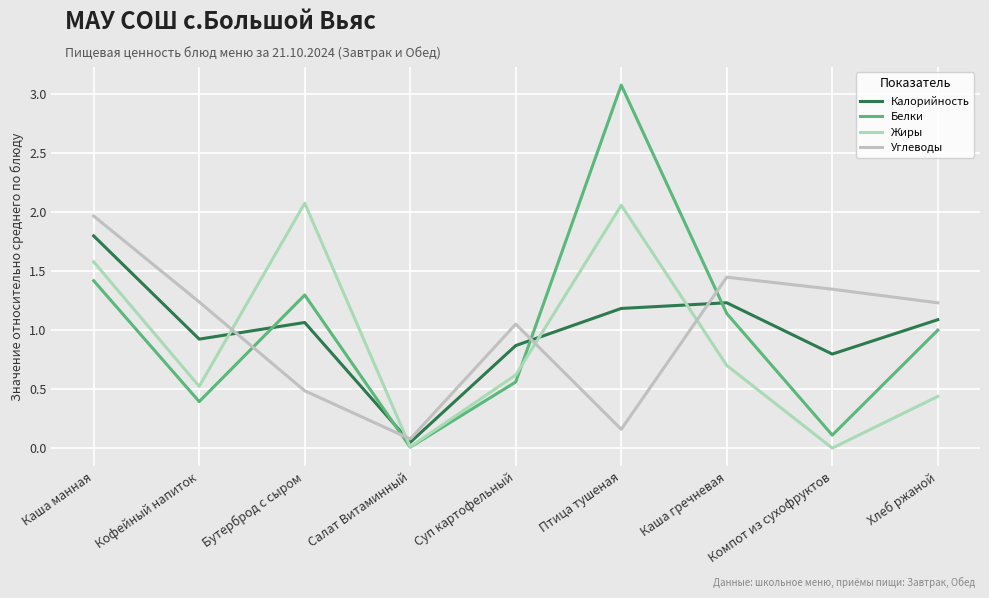

What is the label of the 2nd point from the left?

Кофейный напиток